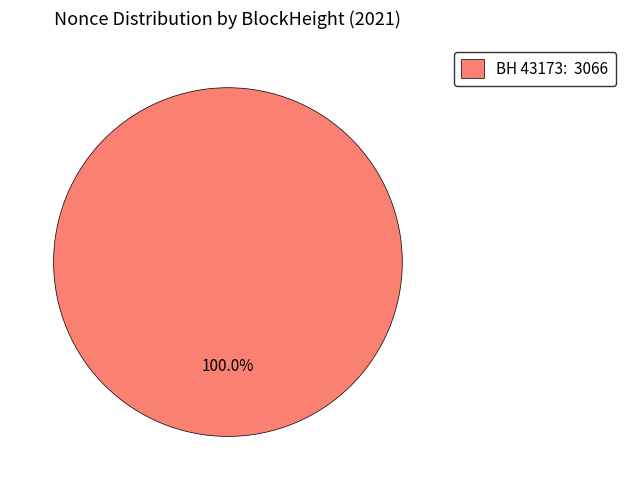

Rank the categories by value from highest to lowest.

BH 43173: 3066